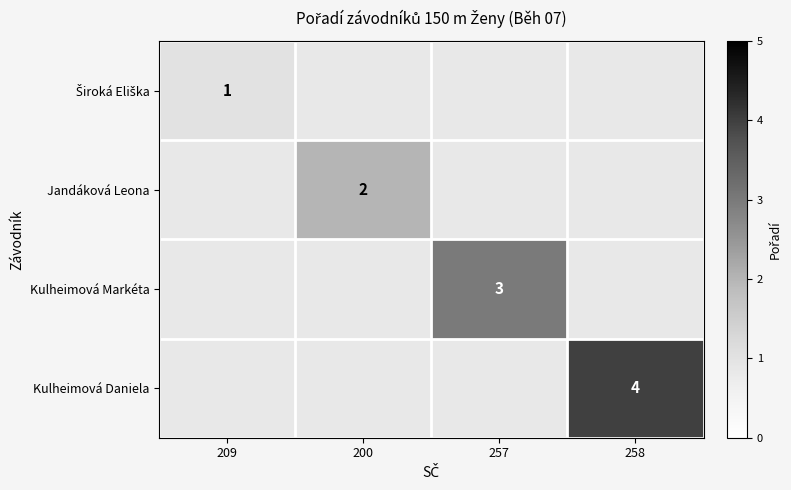

Is the value of Široká Eliška at 209 greater than the value of Kulheimová Daniela at 258?

No